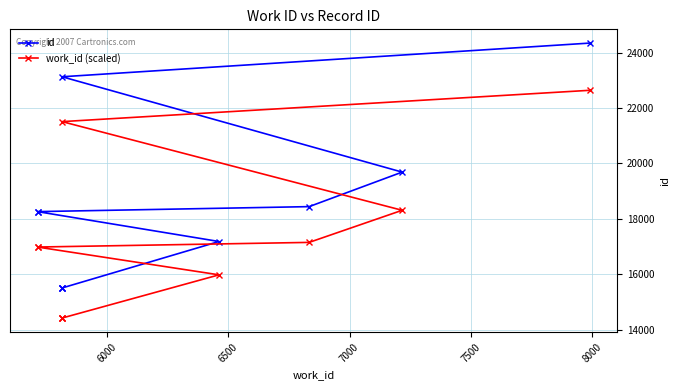

Is this an area chart (filled region under the line)?

No